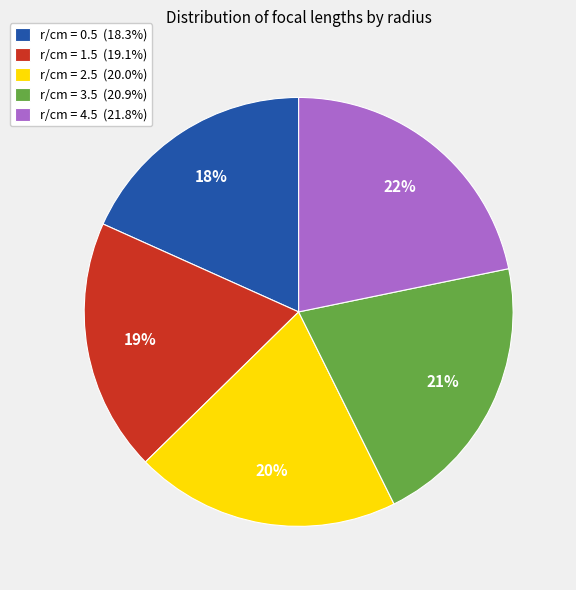

Does r/cm = 0.5 account for over 50% of the chart?

No